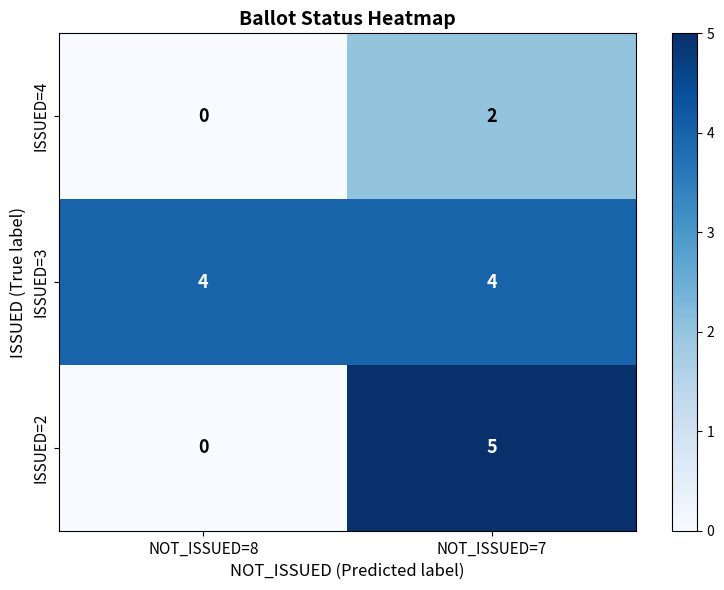

What is the sum of all ISSUED=2 values?

5